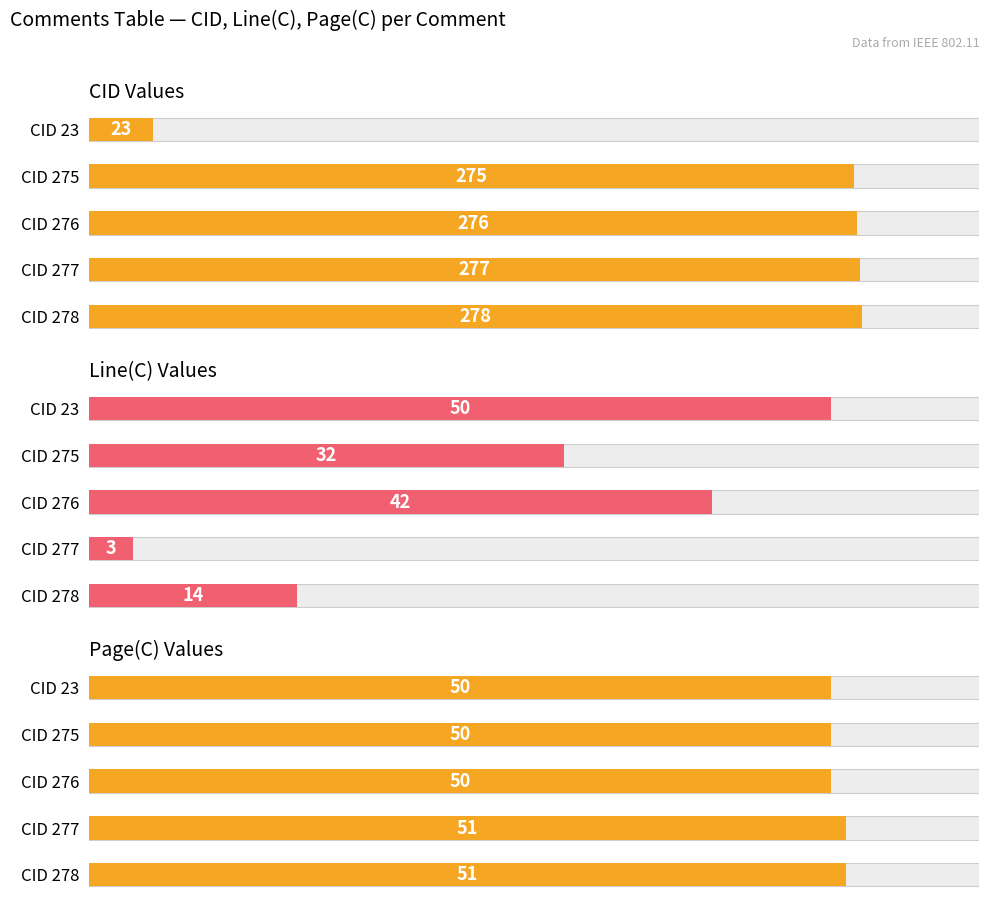

Where is CID nearest to the value 150?

CID 275